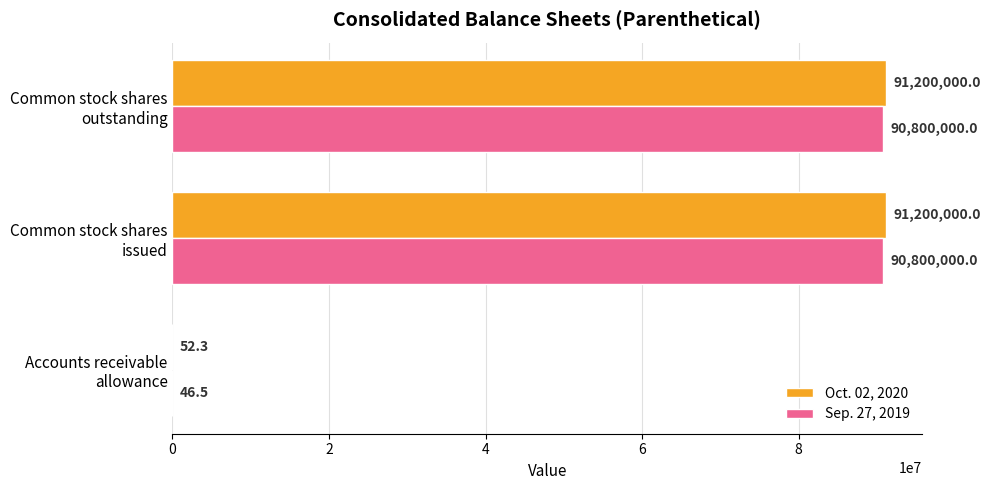

Which series has the largest total across all categories?

Oct. 02, 2020